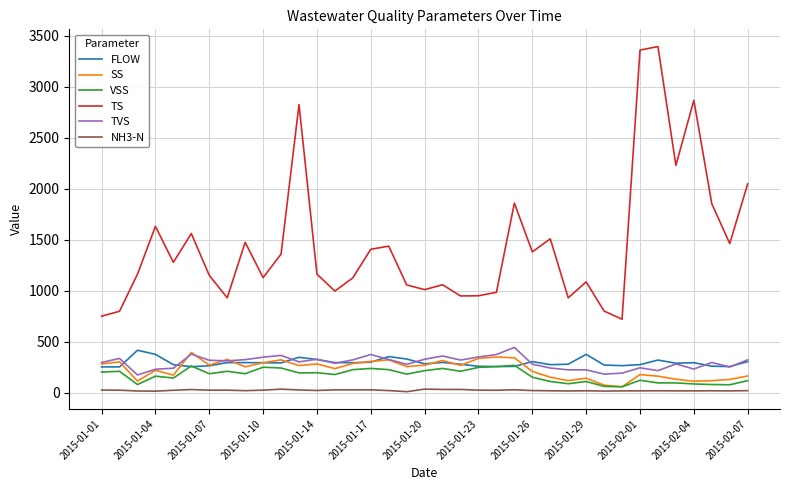

True or false: NH3-N and SS cross at least once.

False